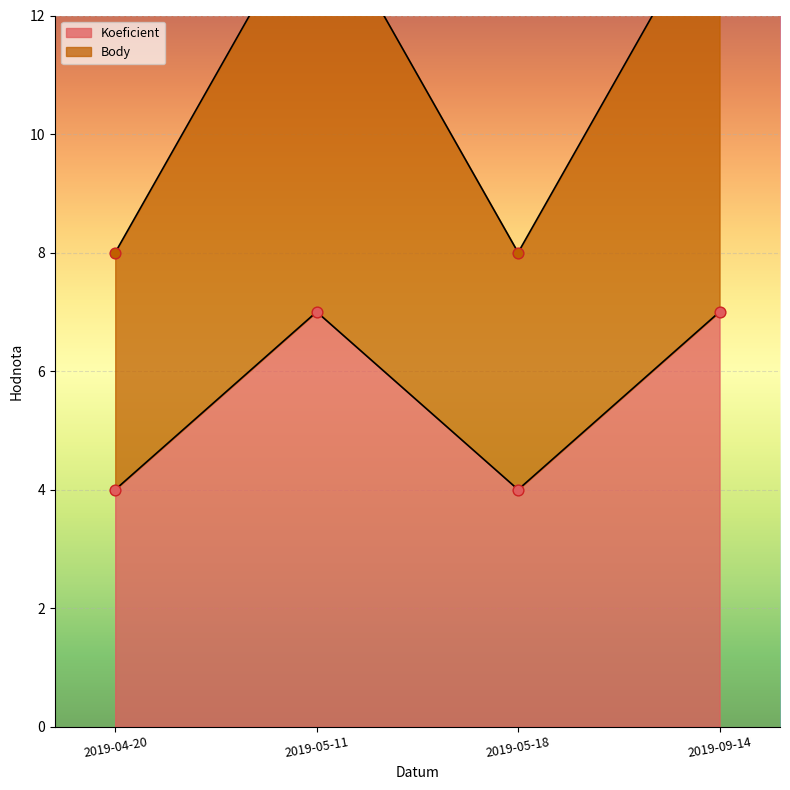

Which series contains the highest Y value?

Body